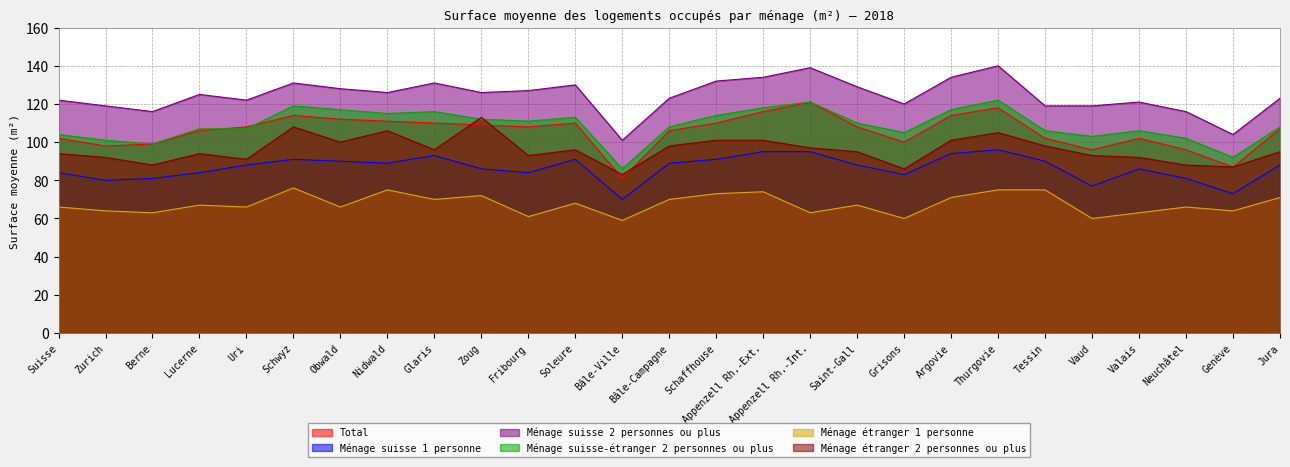

Which category has the highest value across all series?

Thurgovie